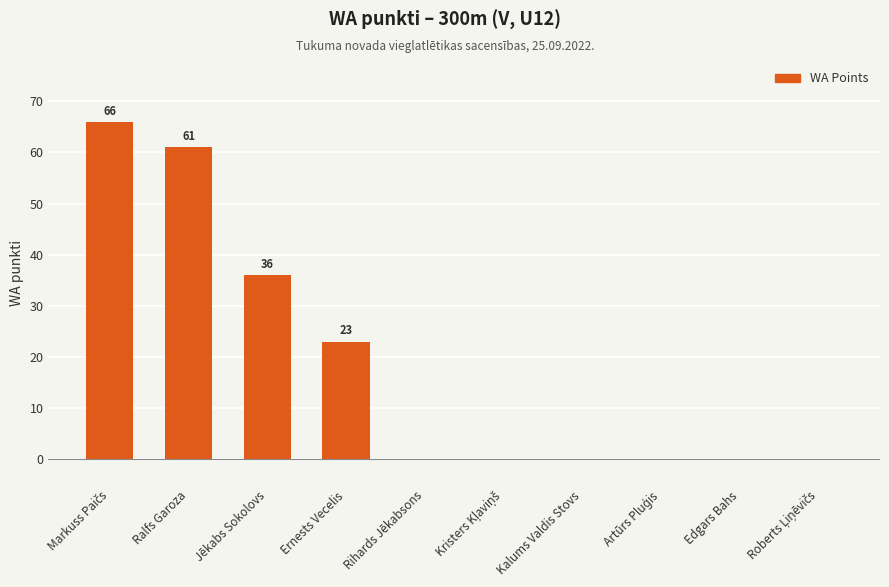

Are the bars horizontal?

No